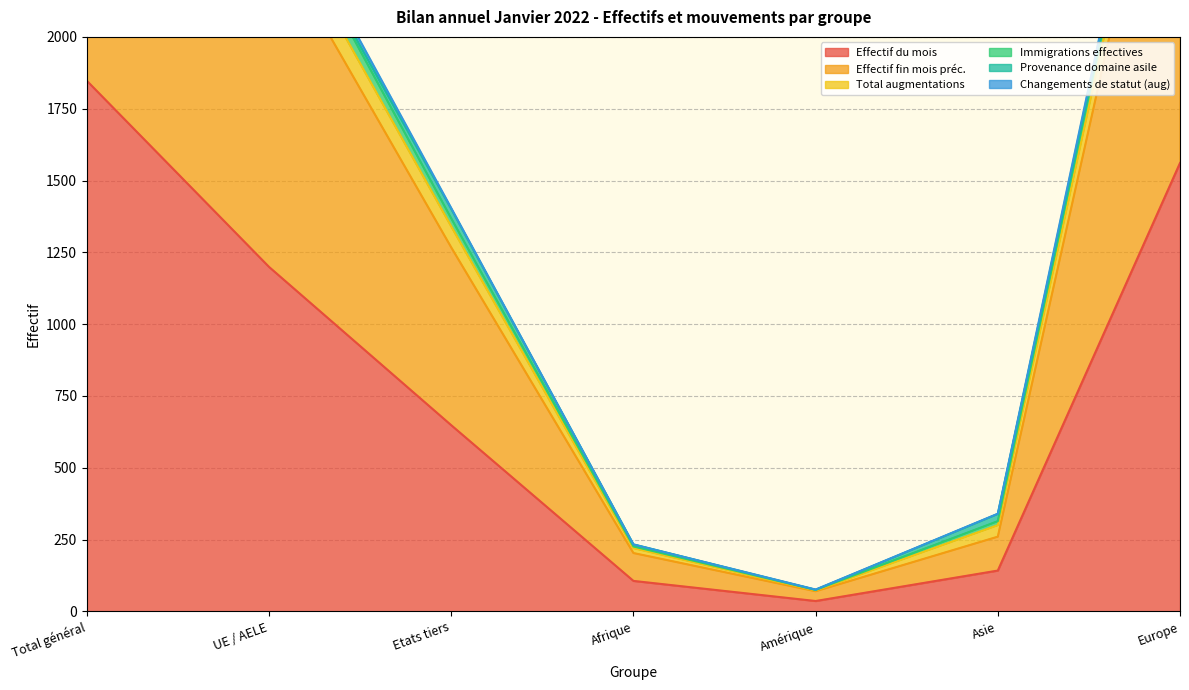

True or false: Effectif du mois and Immigrations effectives intersect in this chart.

False